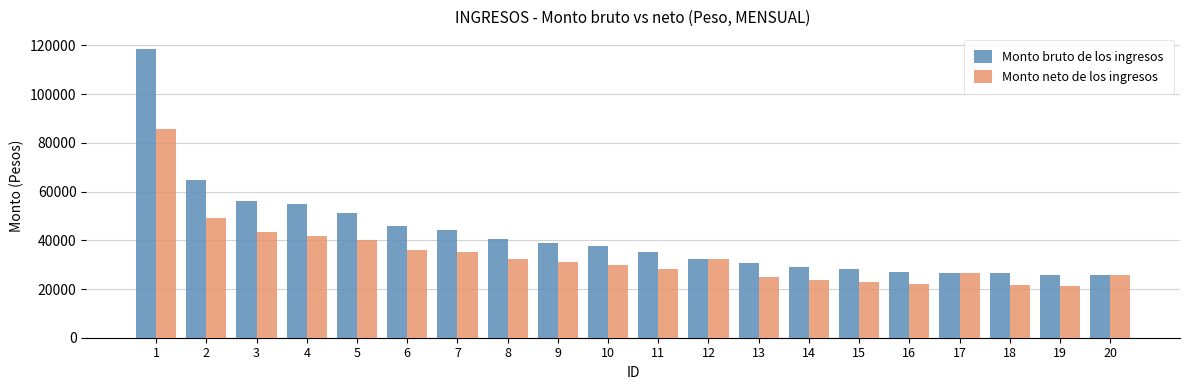

What is the value of the Monto bruto de los ingresos bar at the 5th from the left?

51319.5